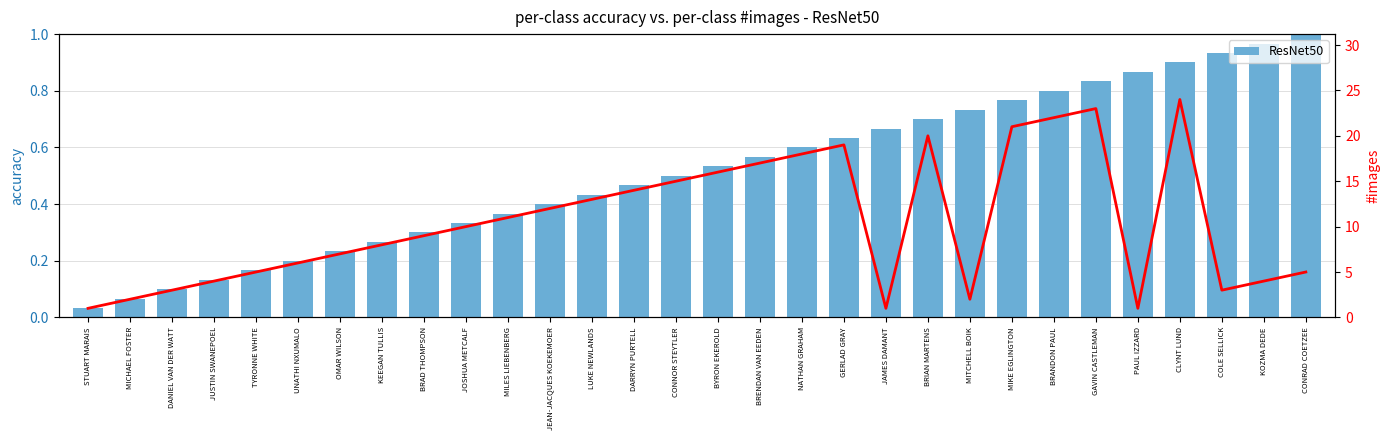

Does the chart contain any negative values?

No